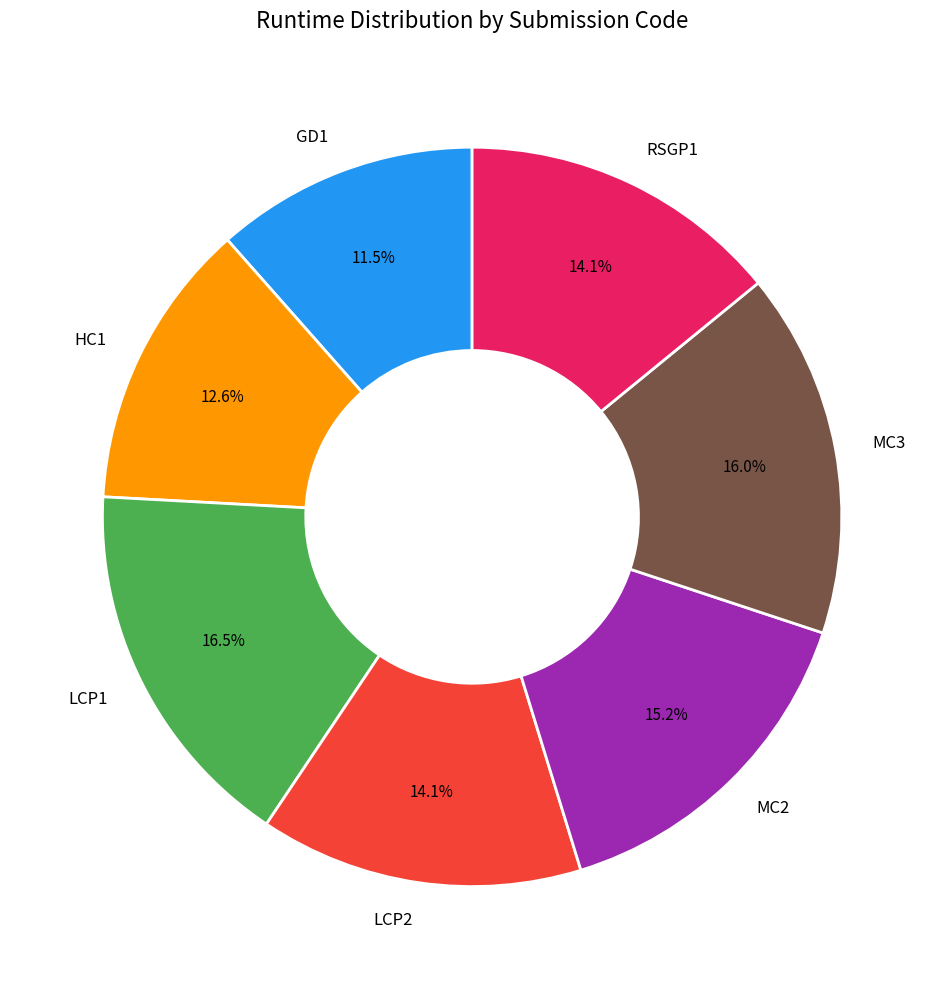

Does LCP2 represent more than half of the total?

No